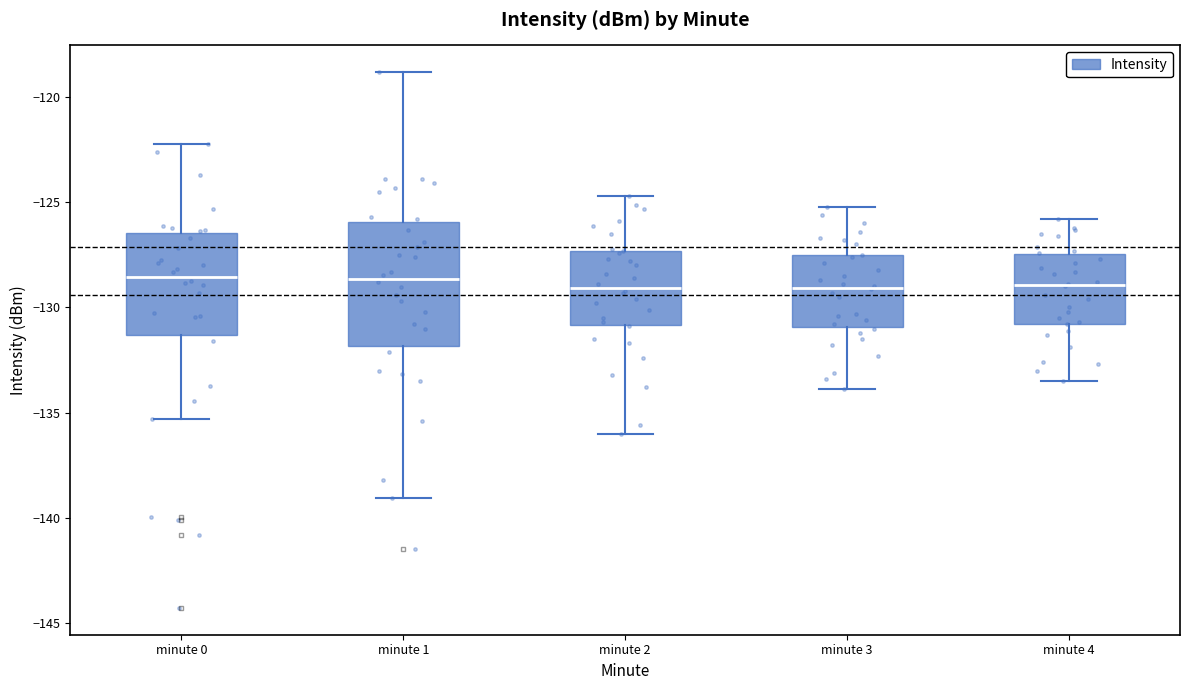

Reading left to right, read every box against the y-axis: the position of its median line, the range the box covers, and the ends of its whiskers. The values are not printed on the chart, so give them approximately, as read against the axis.

minute 0: median -128.5, box -131.5 to -126.5, whiskers -135.5 to -122.0
minute 1: median -128.5, box -132.0 to -126.0, whiskers -139.0 to -119.0
minute 2: median -129.0, box -131.0 to -127.5, whiskers -136.0 to -124.5
minute 3: median -129.0, box -131.0 to -127.5, whiskers -134.0 to -125.0
minute 4: median -129.0, box -131.0 to -127.5, whiskers -133.5 to -126.0